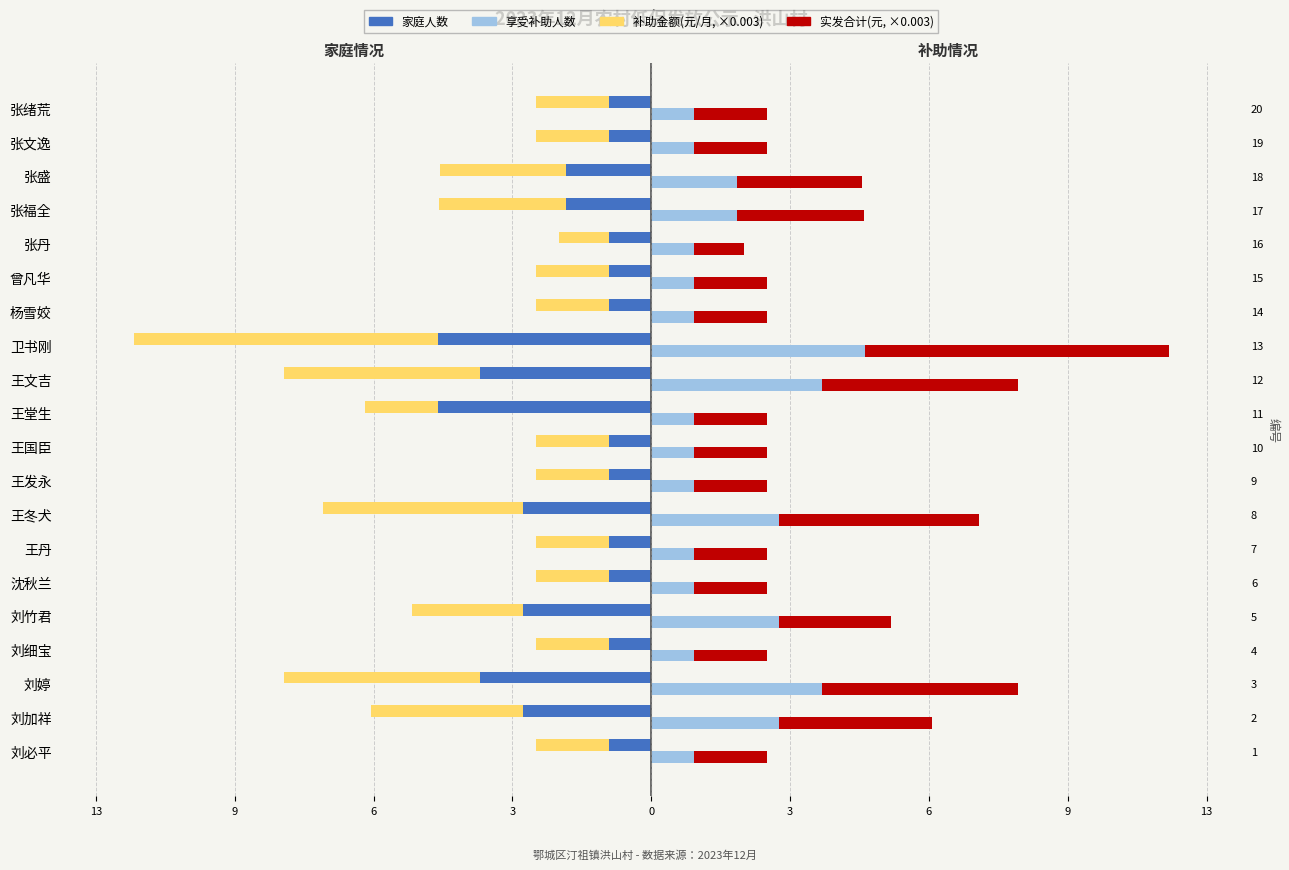

At which category is the sum across all series the highest?

刘必平